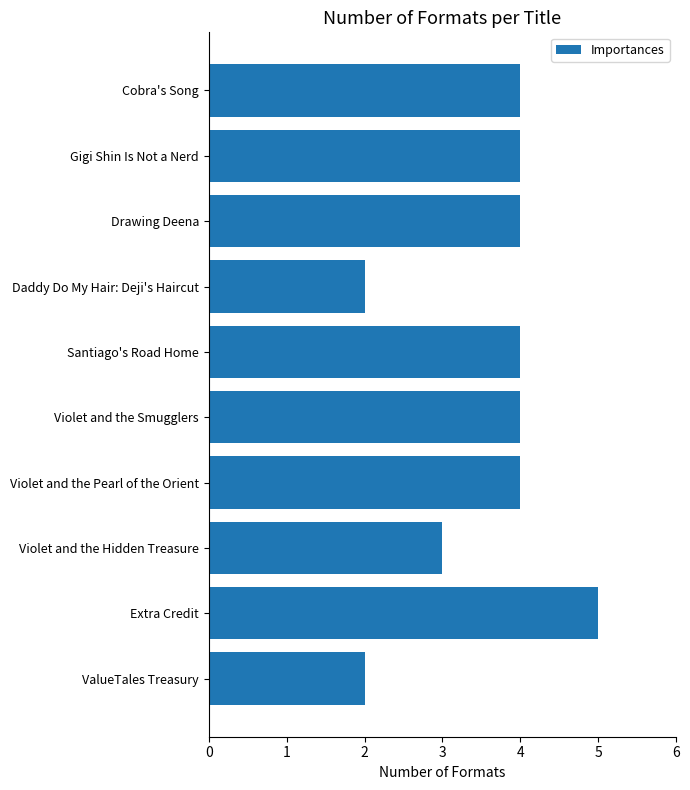

What is the label of the 4th bar from the bottom?

Violet and the Pearl of the Orient